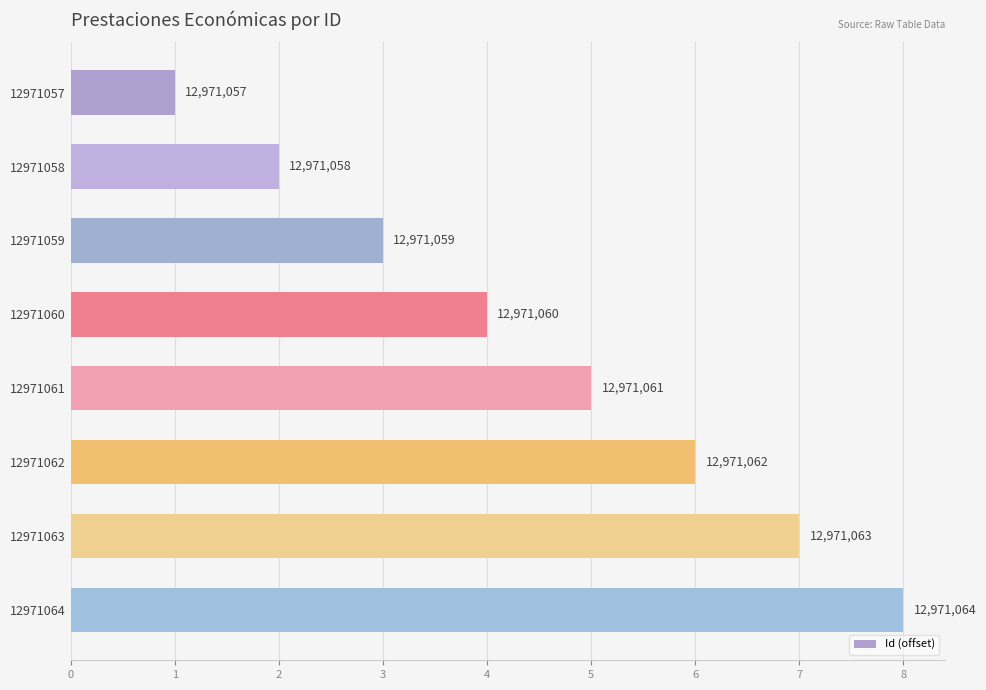

Are the bars horizontal?

Yes